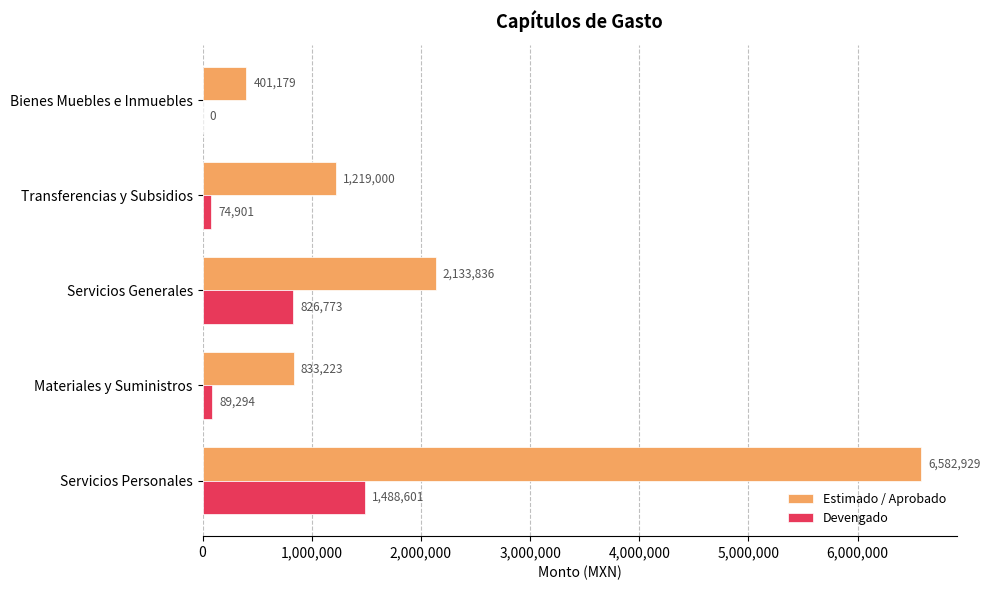

Is it true that Estimado / Aprobado equals 3433179.7 at Servicios Generales?

False